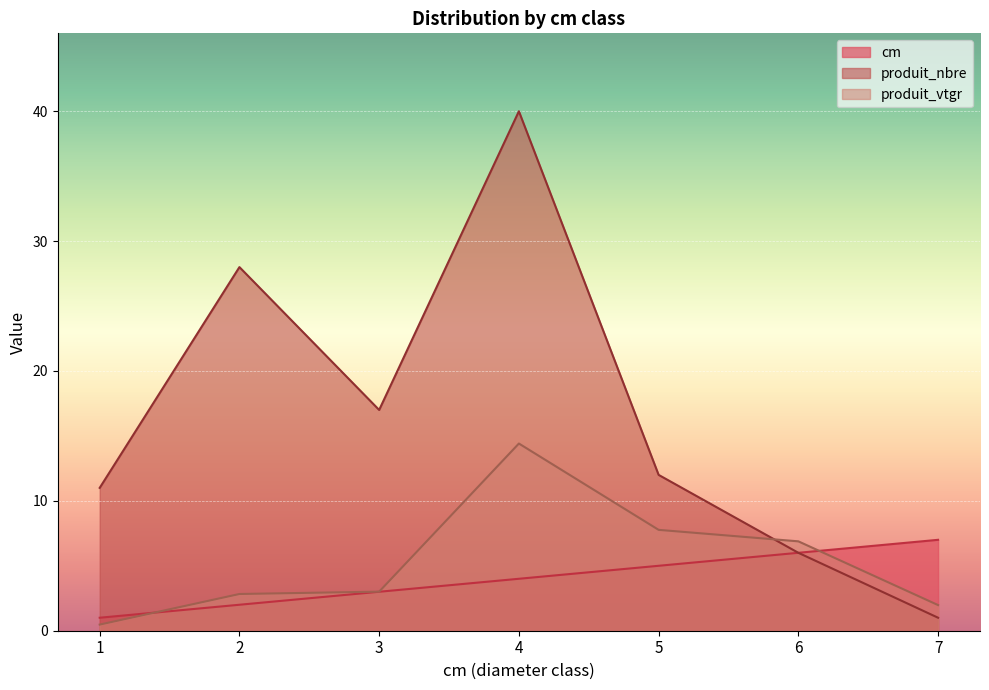

What value does the cm series have at 6?

6.0